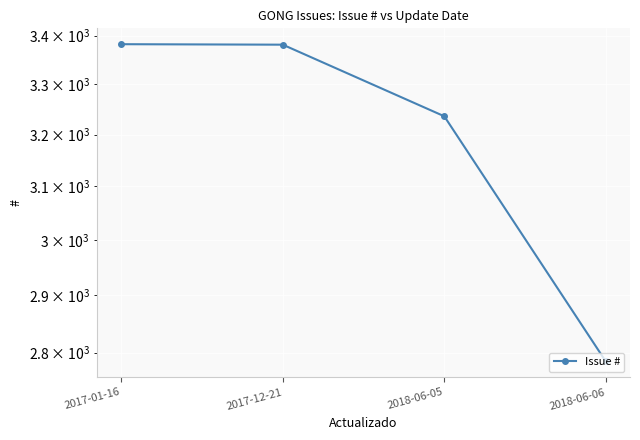

Is this an area chart (filled region under the line)?

No